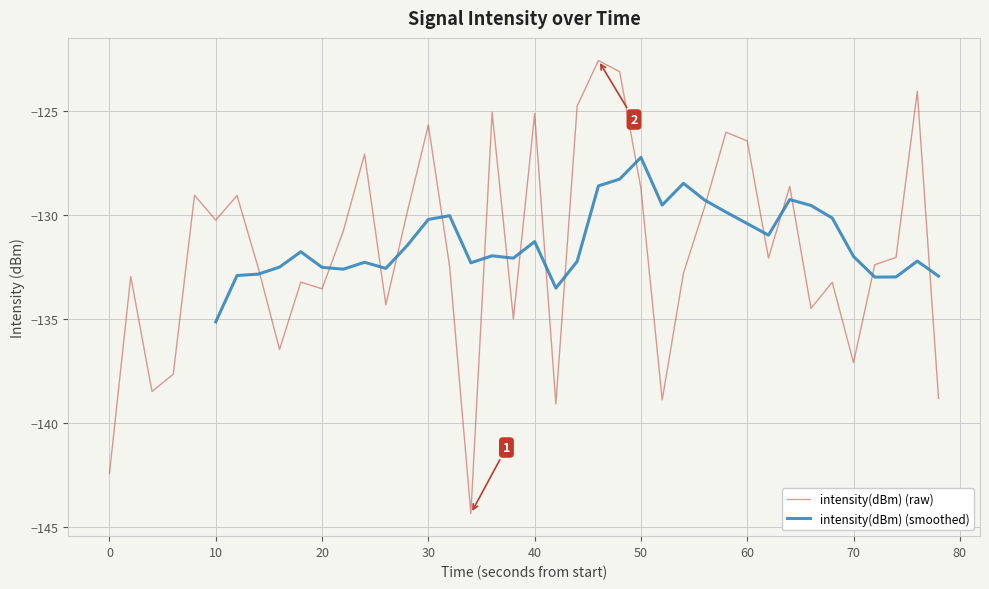

True or false: there are more than 0 points higher than both neighbors.

True